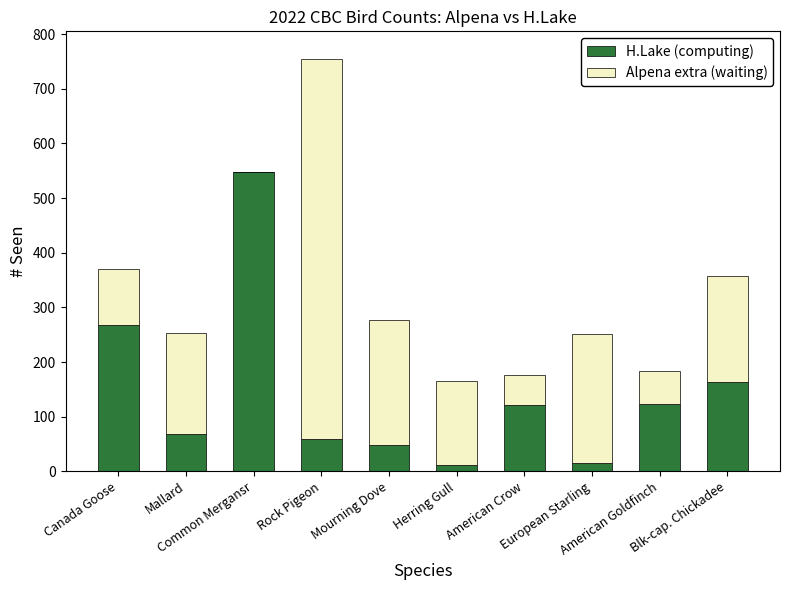

Does the chart contain stacked bars?

Yes